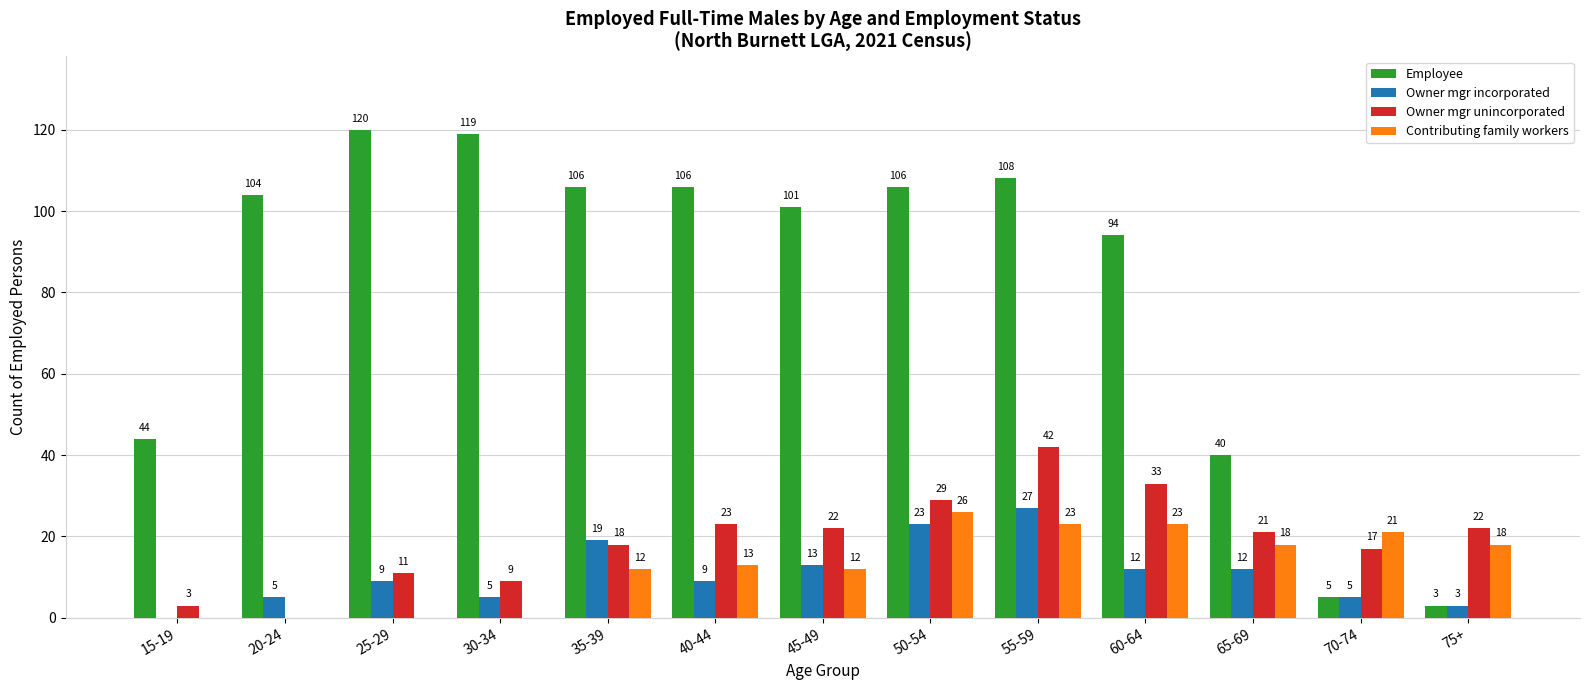

Is the value of Contributing family workers at 35-39 greater than the value of Owner mgr incorporated at 55-59?

No